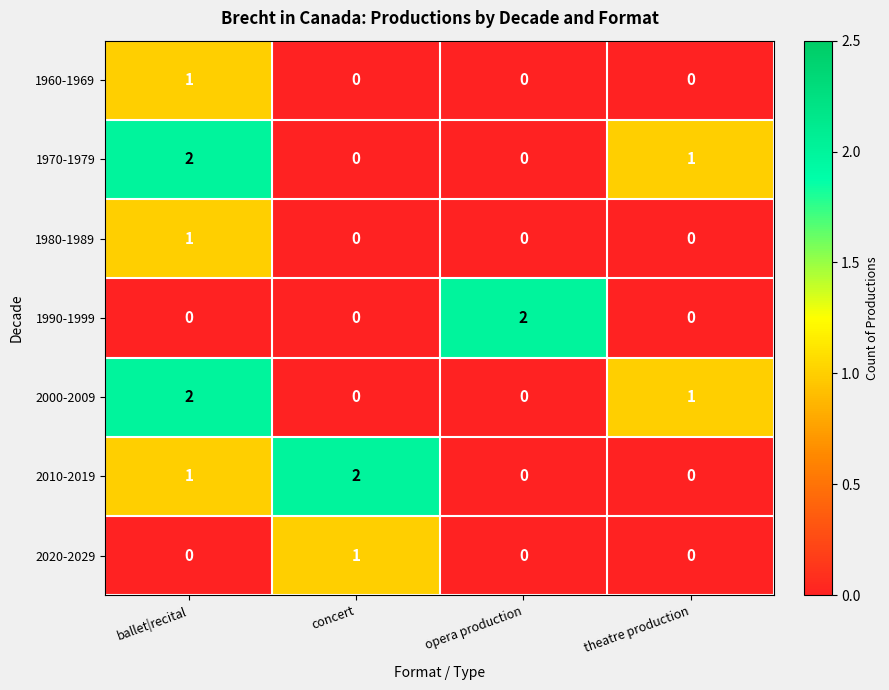

At which category is the sum across all series the highest?

ballet|recital